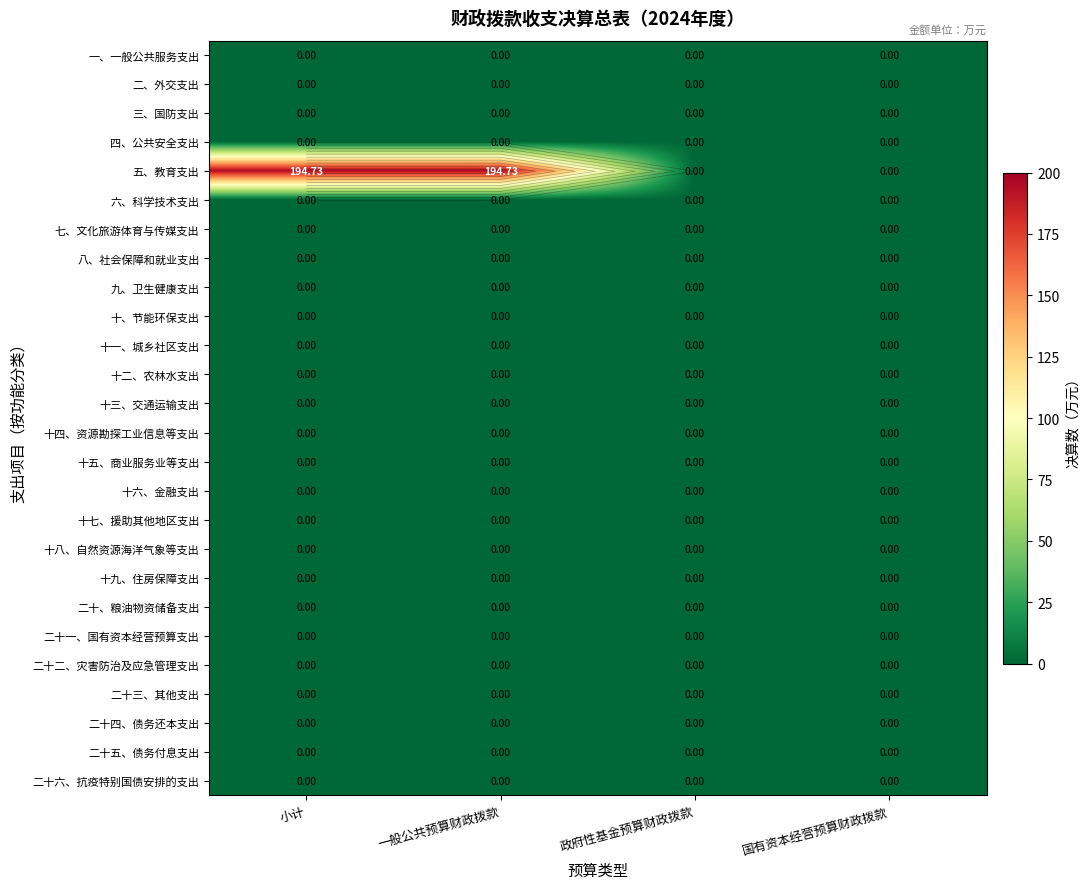

What is the difference between the highest and lowest values at 一般公共预算财政拨款?

194.7